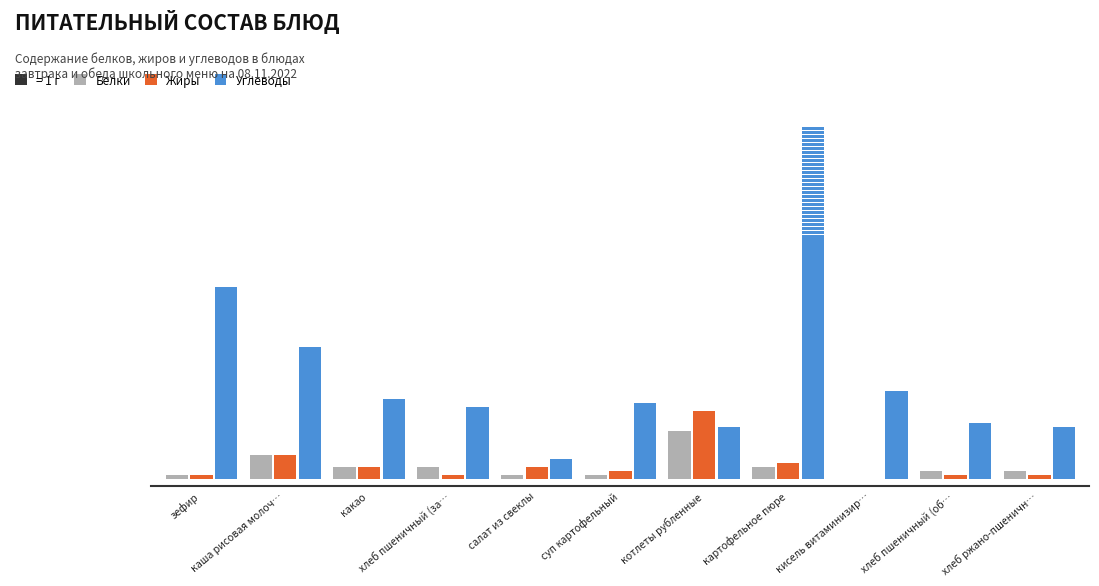

At котлеты рубленные, list the series in order from largest to smallest.

Жиры, Углеводы, Белки